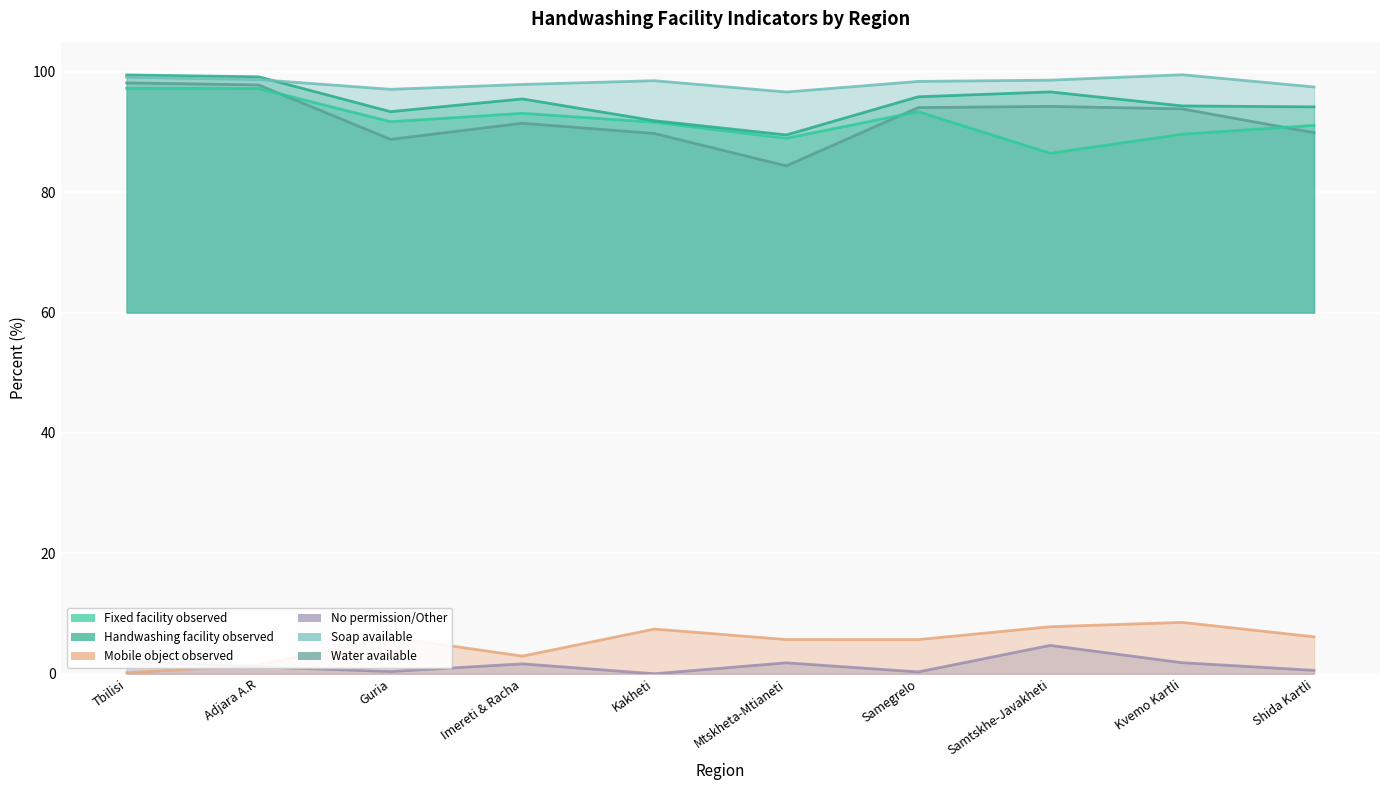

Rank the categories by Fixed facility observed value from highest to lowest.

Tbilisi, Adjara A.R, Samegrelo, Imereti & Racha, Guria, Kakheti, Shida Kartli, Kvemo Kartli, Mtskheta-Mtianeti, Samtskhe-Javakheti